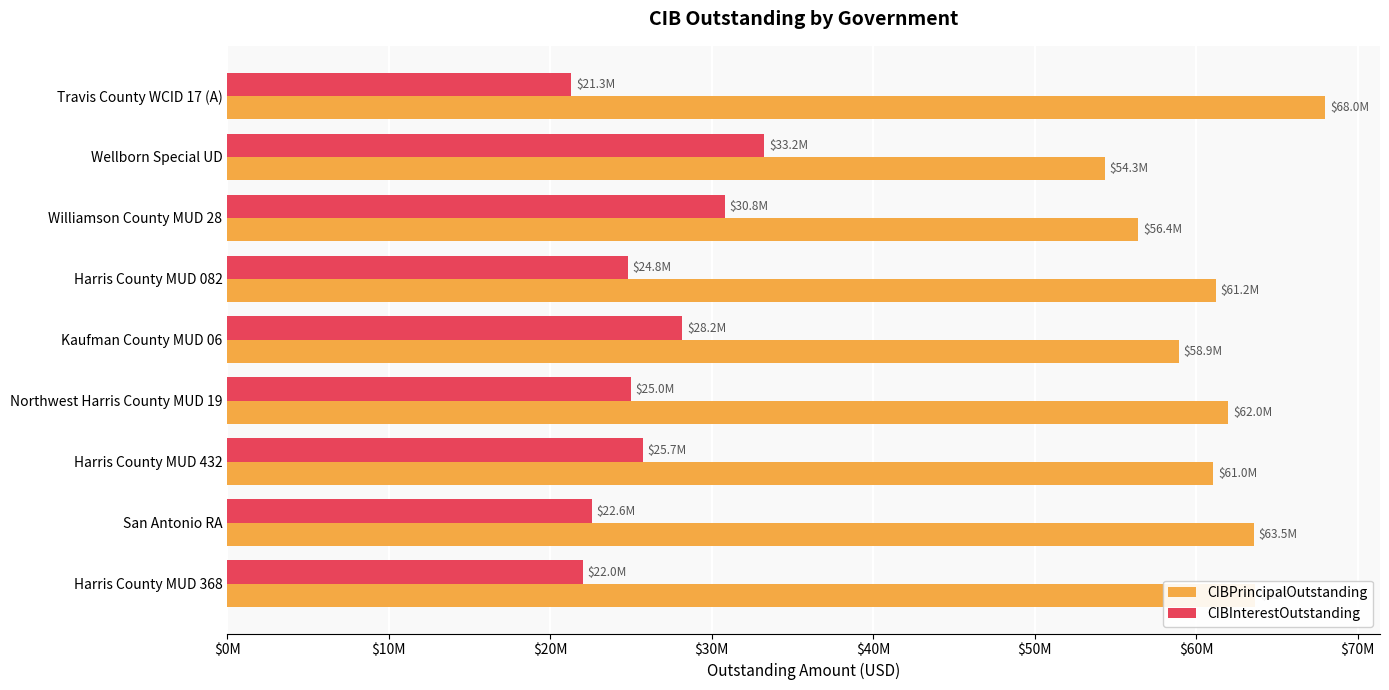

Rank the series by their average value, from highest to lowest.

CIBPrincipalOutstanding, CIBInterestOutstanding